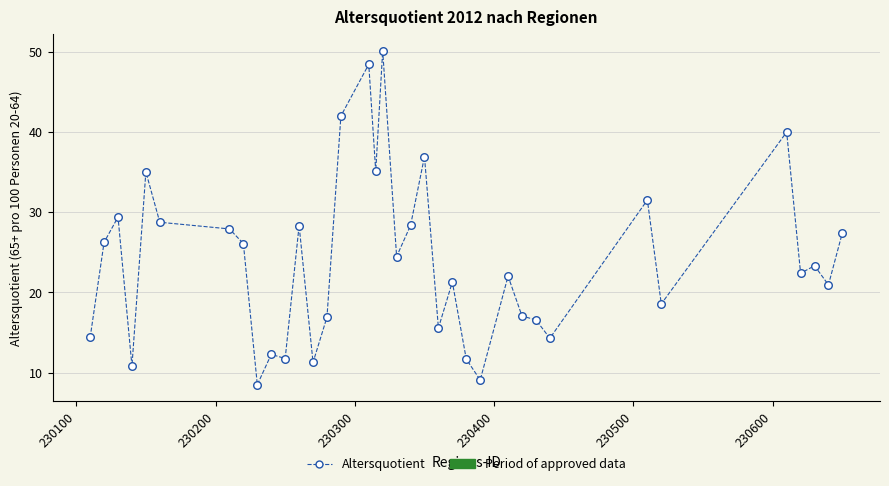

What is the range of X values (max minus min)?

540.0